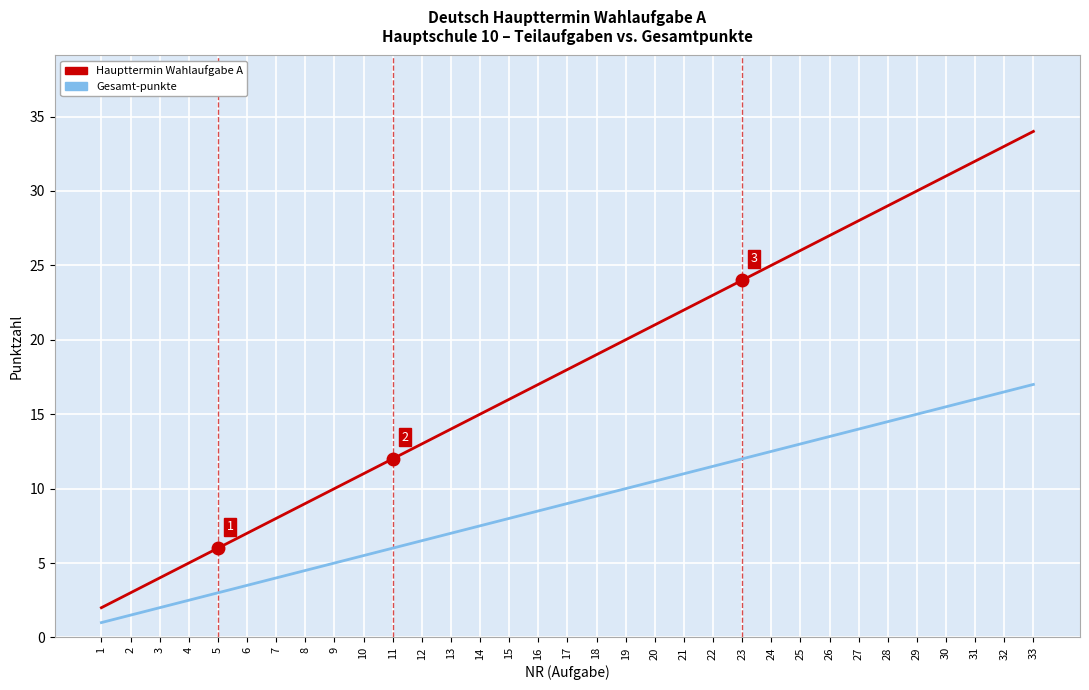

Rank the categories by Gesamt-punkte value from lowest to highest.

1, 2, 3, 4, 5, 6, 7, 8, 9, 10, 11, 12, 13, 14, 15, 16, 17, 18, 19, 20, 21, 22, 23, 24, 25, 26, 27, 28, 29, 30, 31, 32, 33